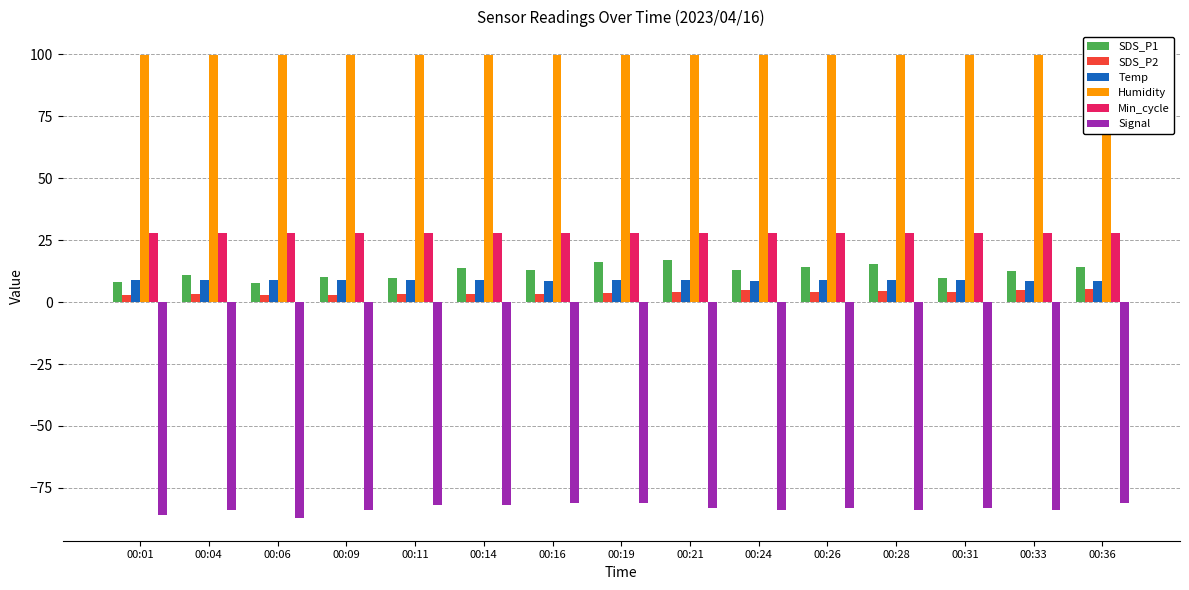

How many values in the SDS_P2 series exceed 3?

12